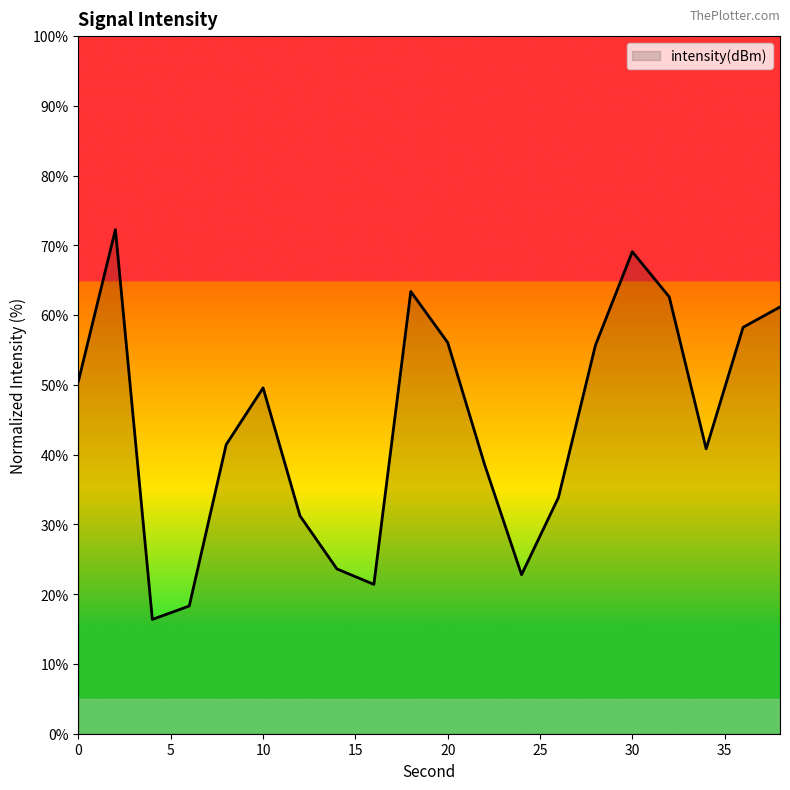

What is the difference between the maximum and minimum values?

55.9